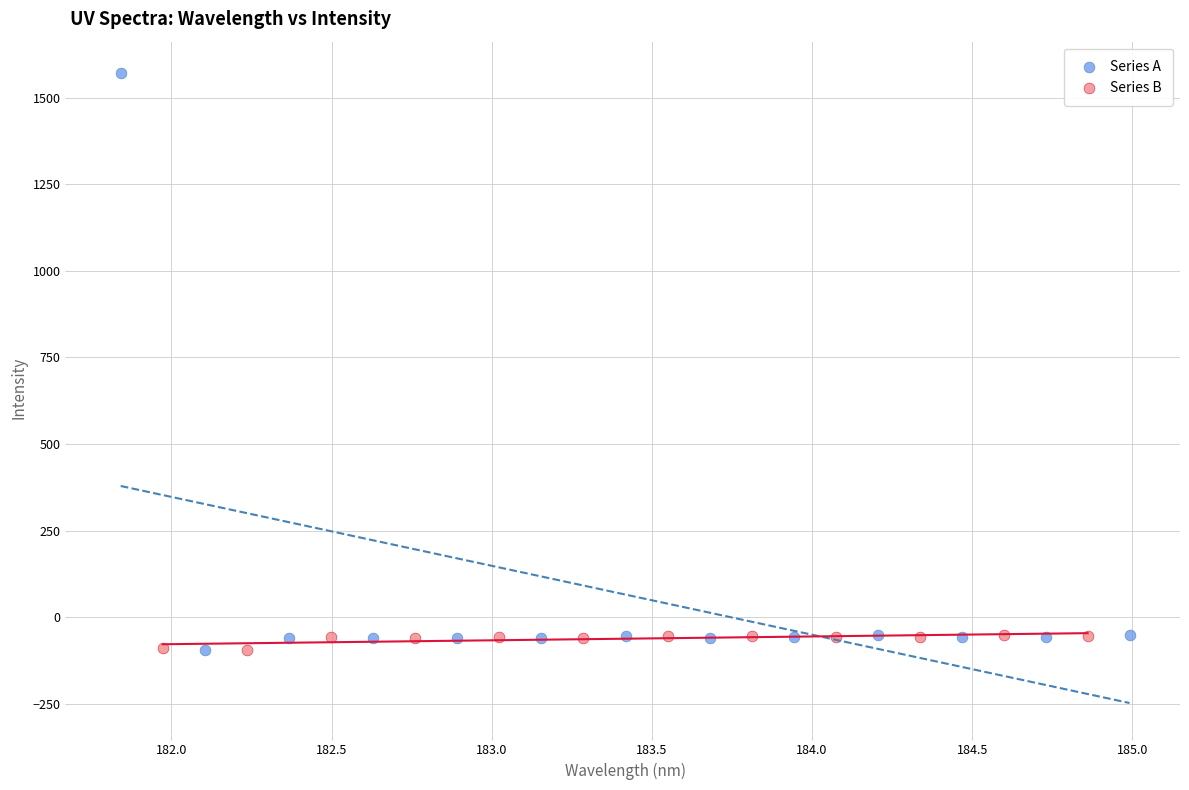

Which series has the largest Y range (max minus min)?

Series A